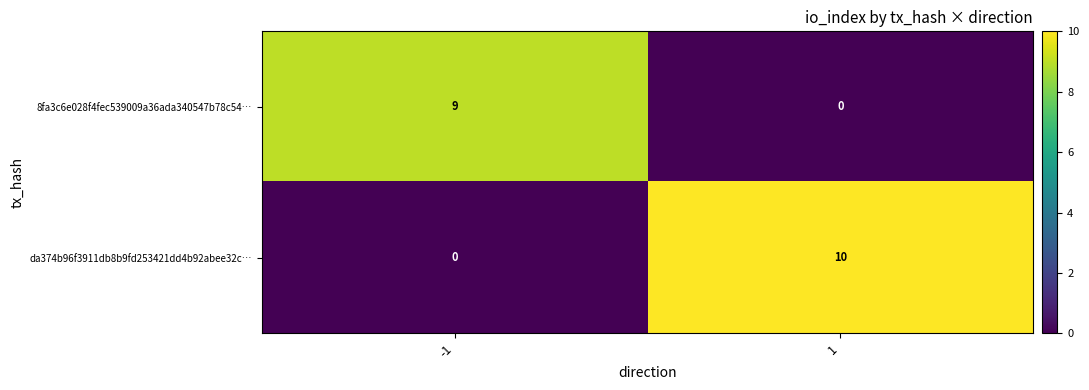

Is it true that 8fa3c6e028f4fec539009a36ada340547b78c54… equals 0 at 1?

True